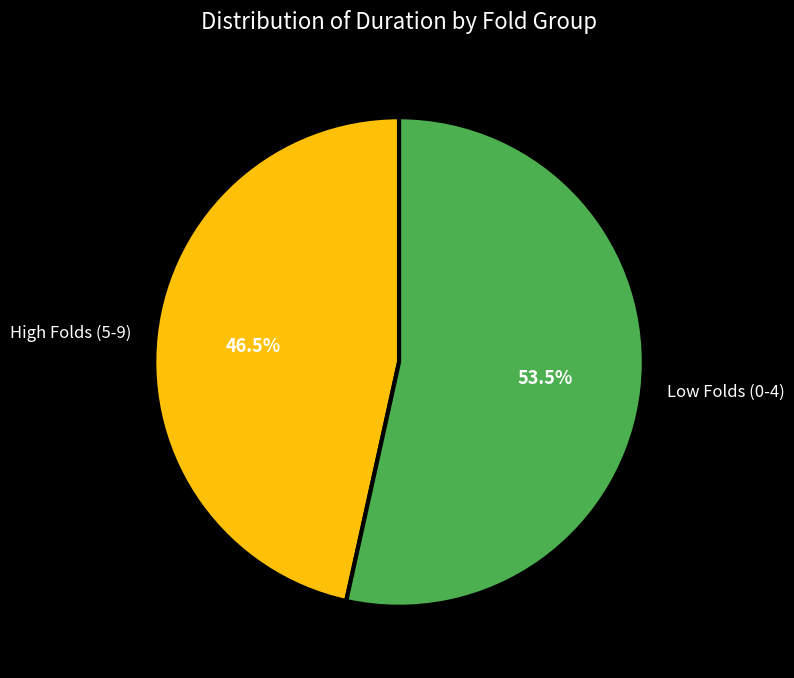

What percentage is NOT represented by High Folds (5-9)?

53.5%